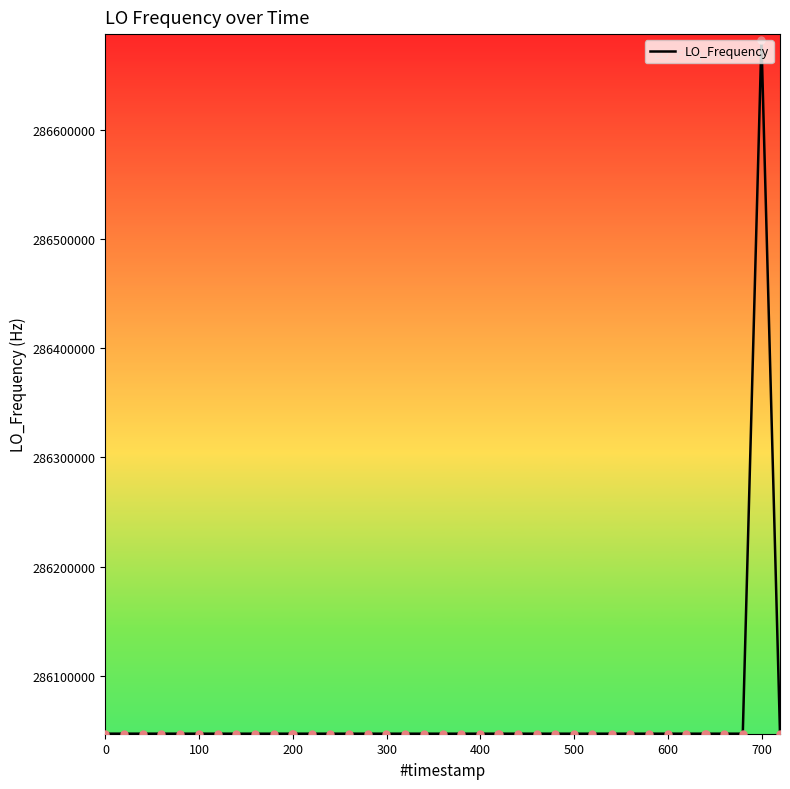

What is the greatest value displayed?

286682710.9